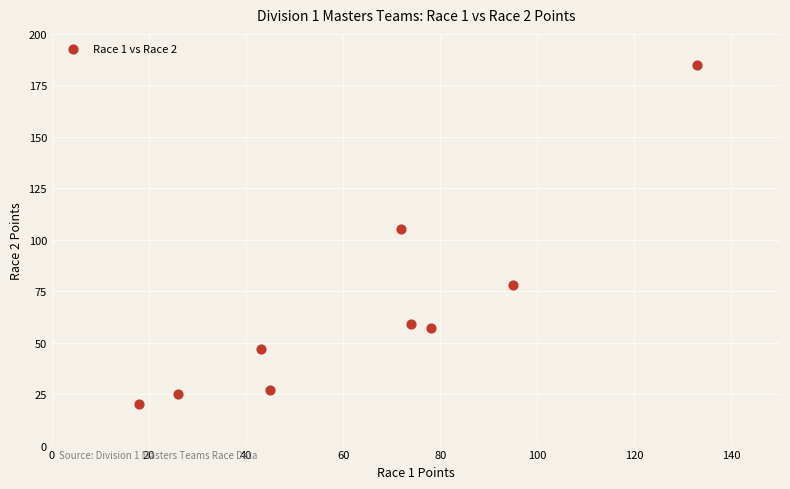

What Y value in the scatter plot is closest to 102?

105